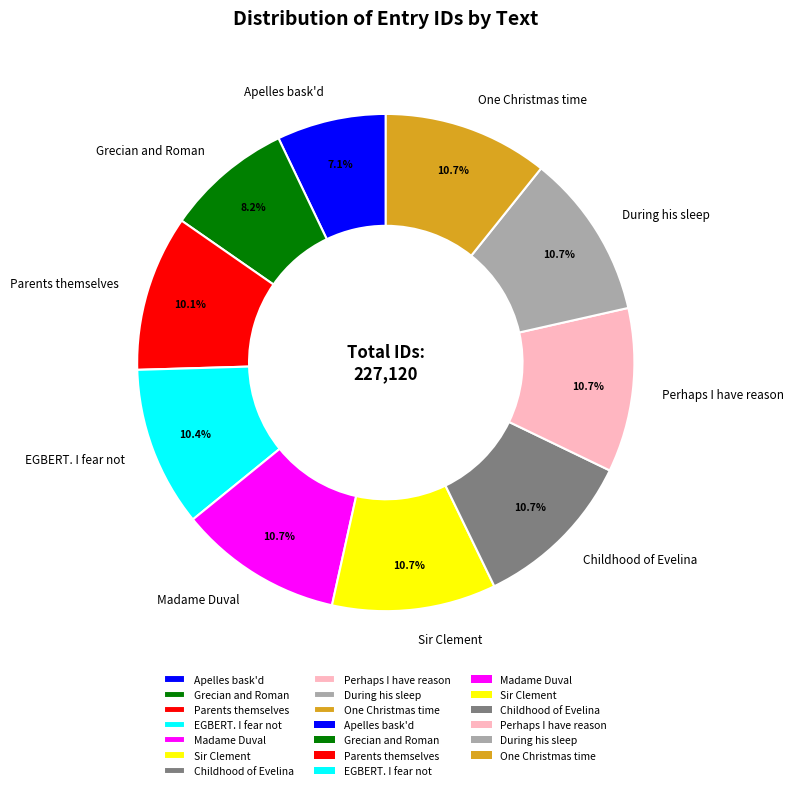

How many segments does this pie chart have?

10